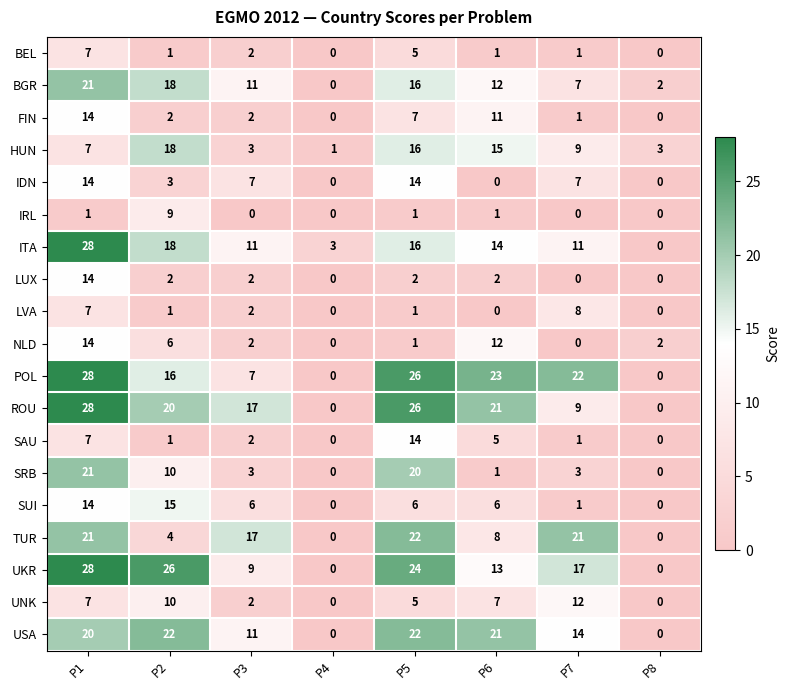

What is the difference between the maximum and second lowest values in the FIN series?

14